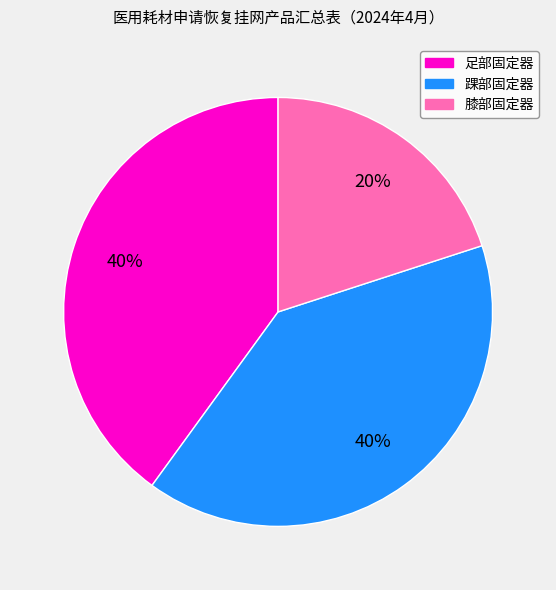

Which slice is the smallest?

膝部固定器